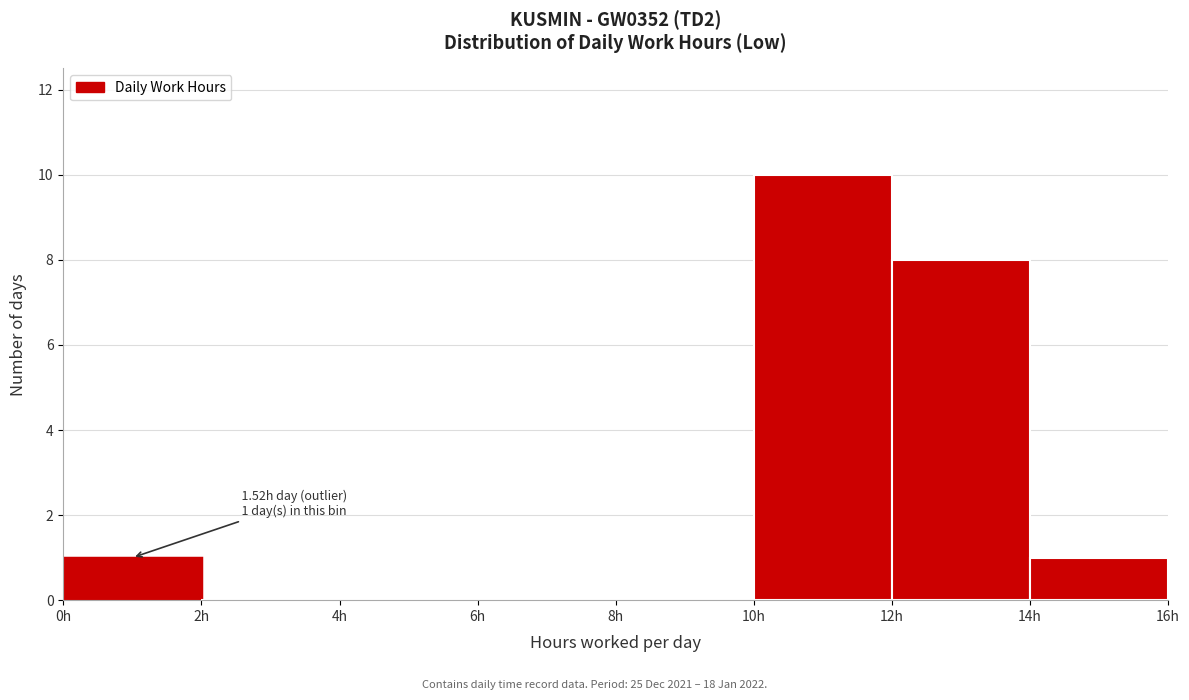

Over which range of the x-axis is the bar tallest?

10 to 12